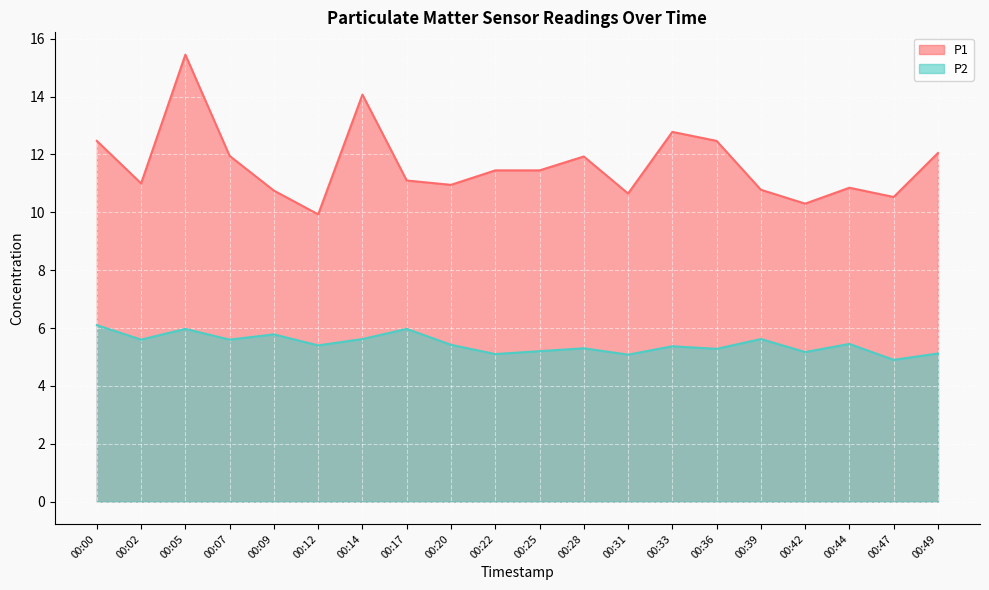

How many data points in P2 are less than 5?

1